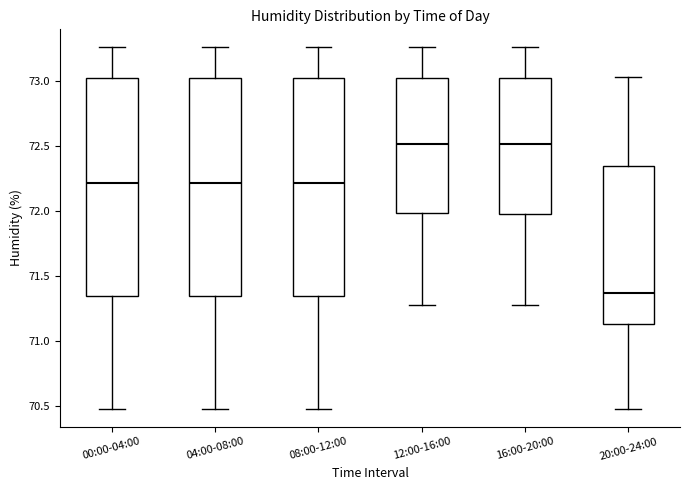

Where is the lower edge of the box for 12:00-16:00 on the y-axis? The values are not printed on the chart, so give them approximately, as read against the axis.

72.00